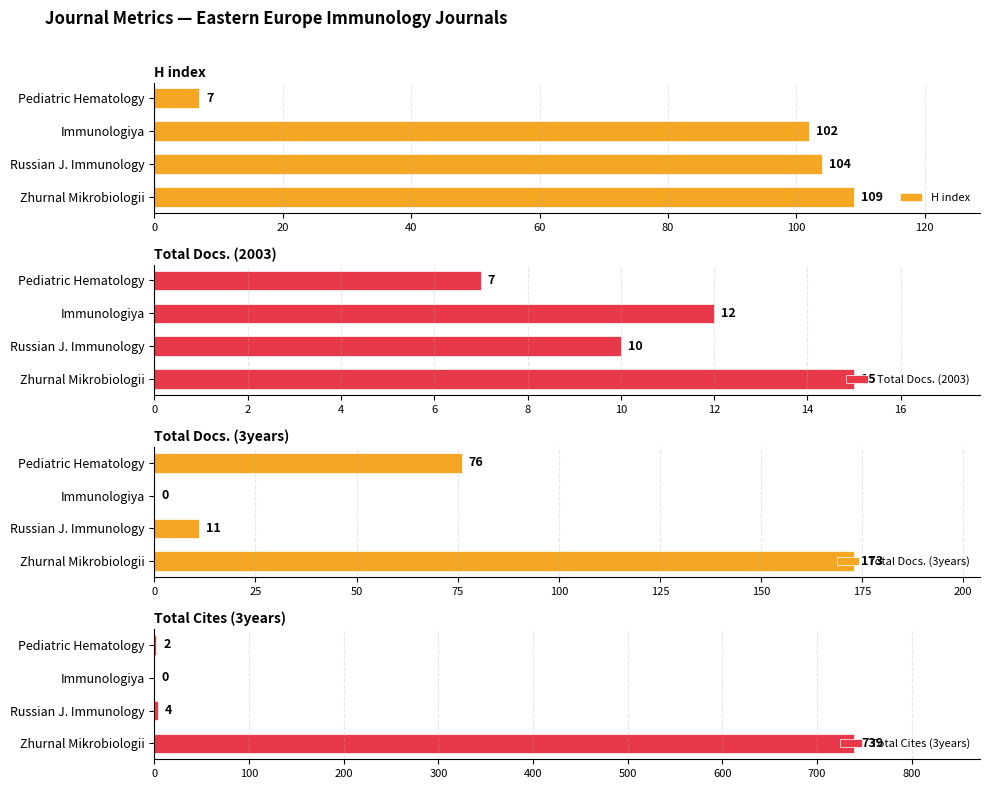

How many groups of bars are there?

4